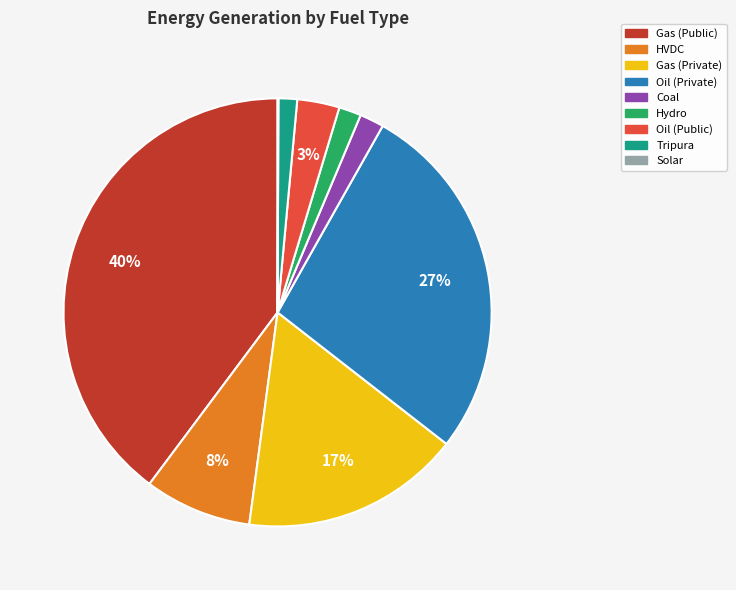

Combined, do Oil (Public) and Coal account for over 50%?

No